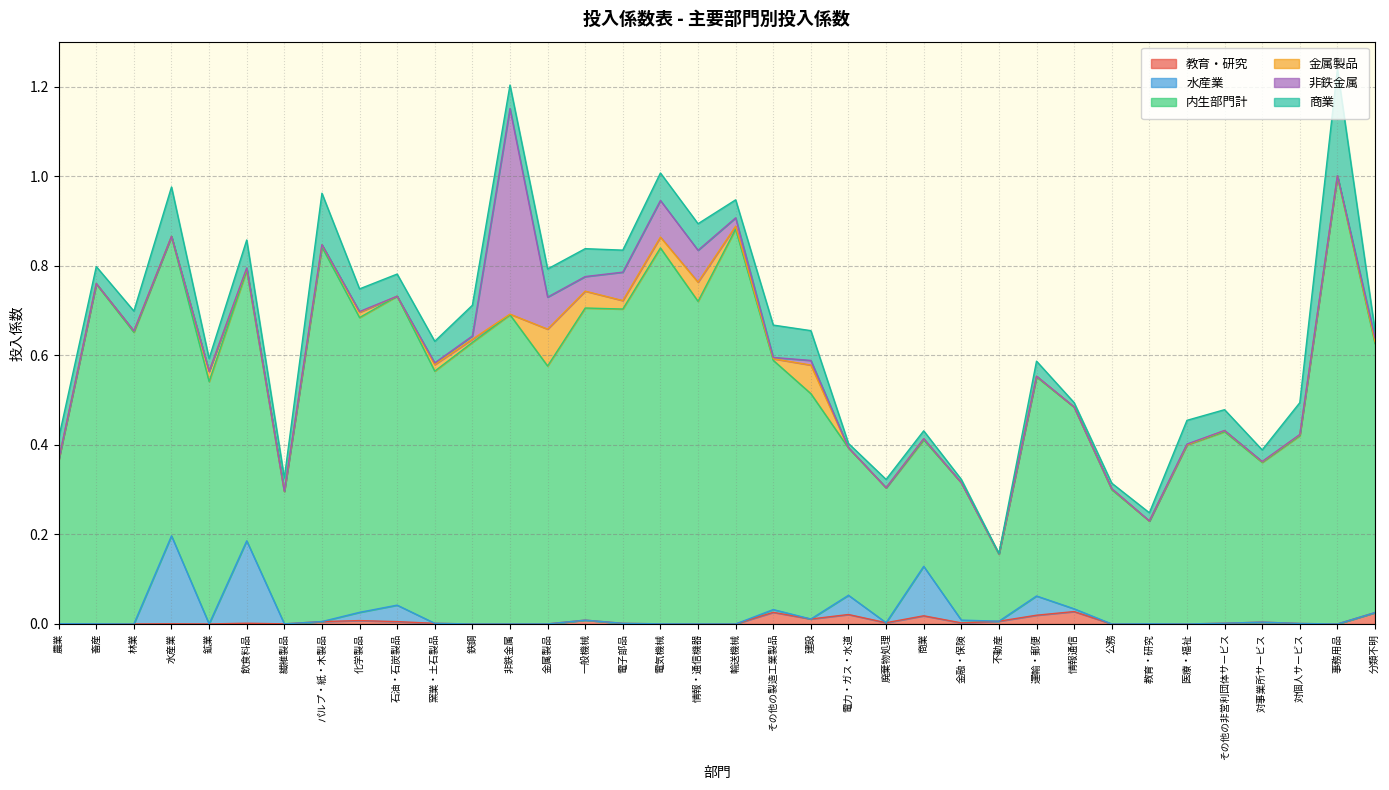

Does the chart display data point markers on the line(s)?

No